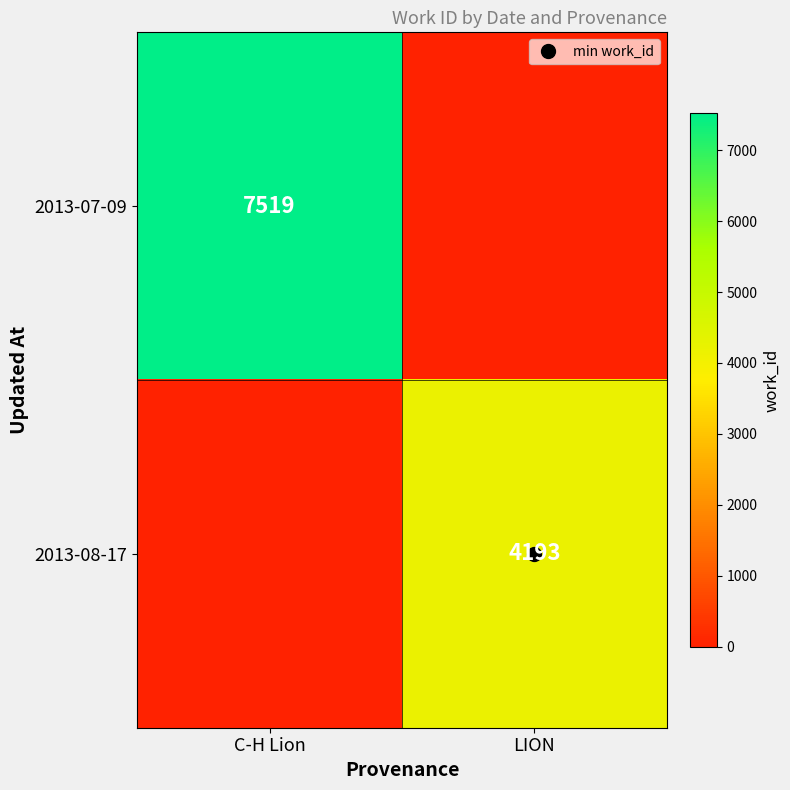

What is the difference between the 2013-07-09 values at C-H Lion and LION?

7519